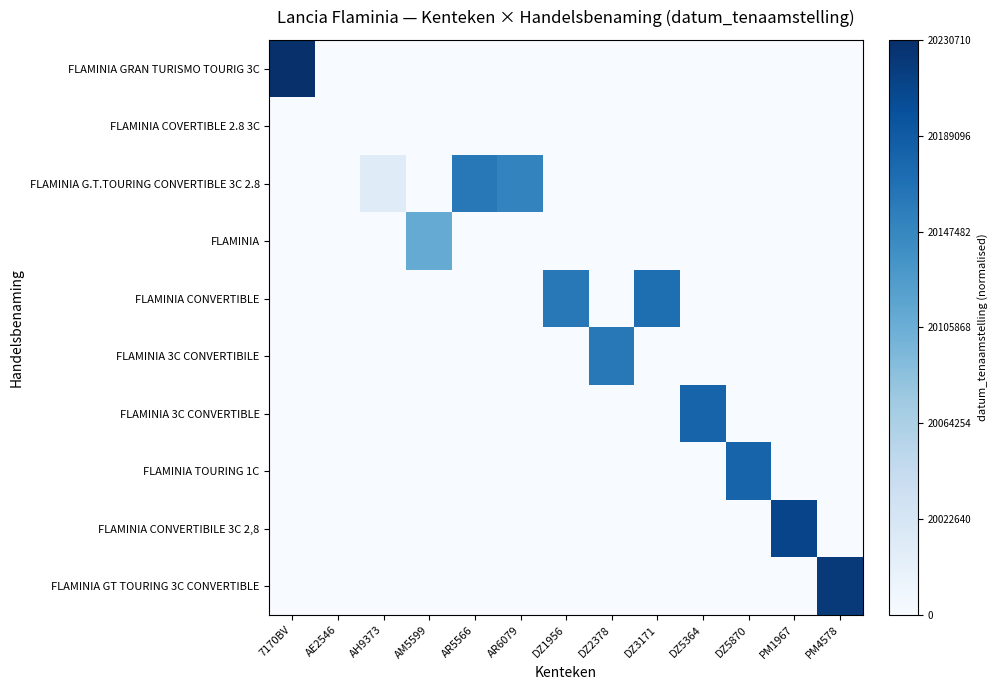

Which series has the largest total across all categories?

FLAMINIA G.T.TOURING CONVERTIBLE 3C 2.8